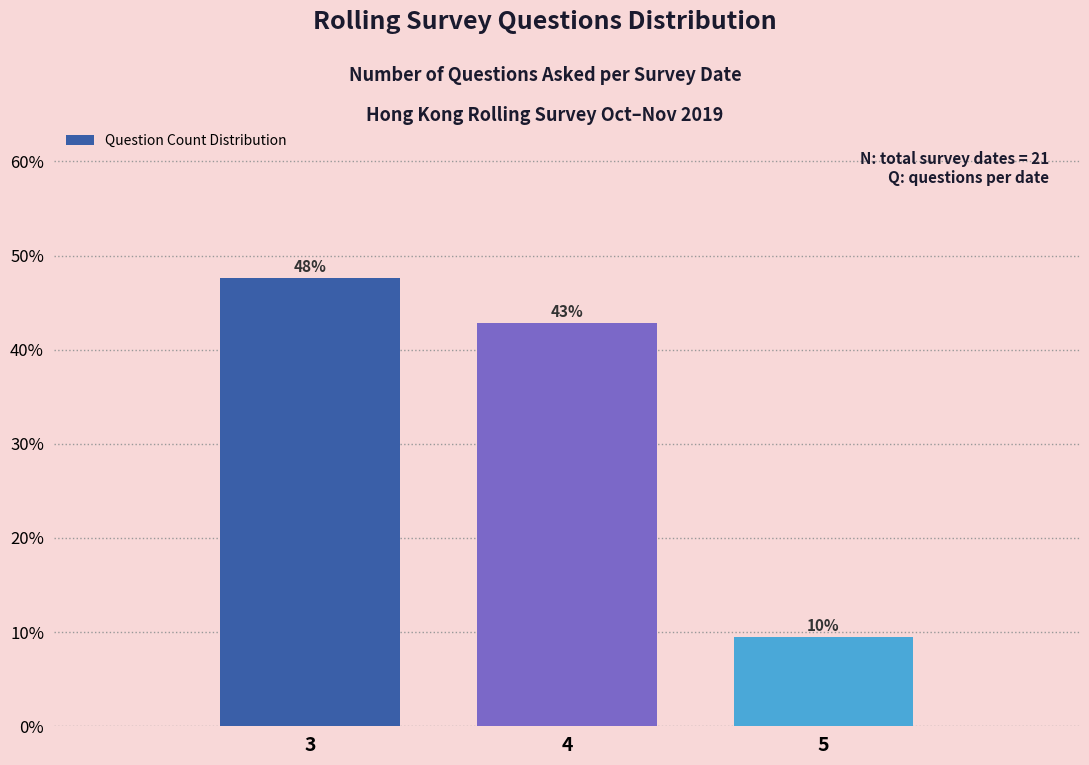

Are the bars horizontal?

No